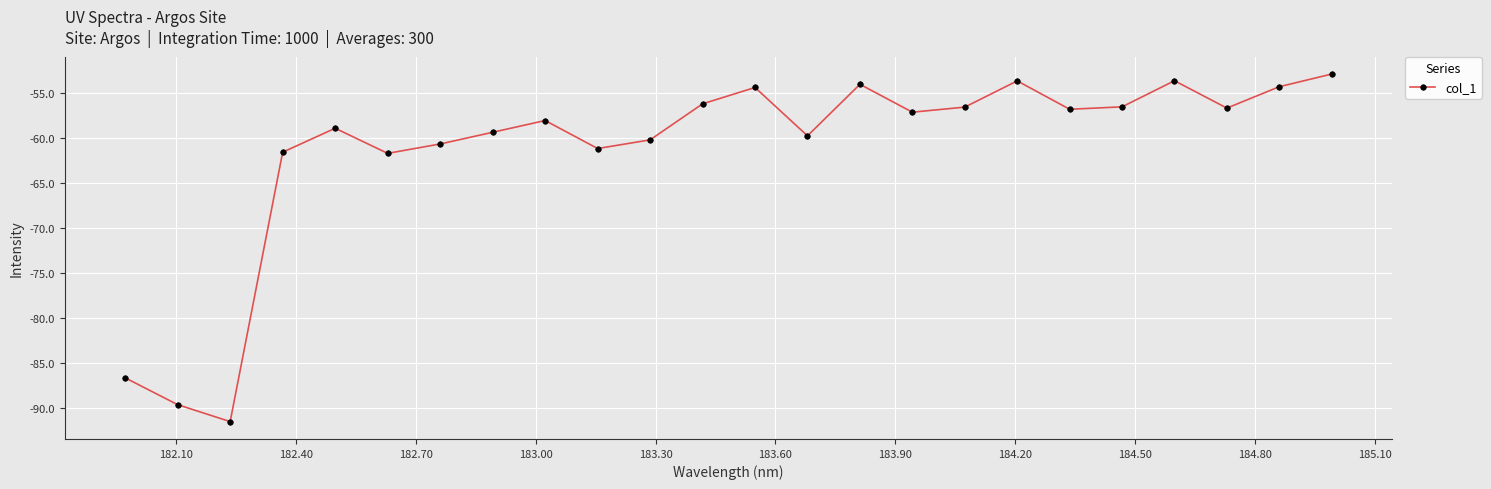

How many interior local peaks (higher than both neighbors) does the data have?

6